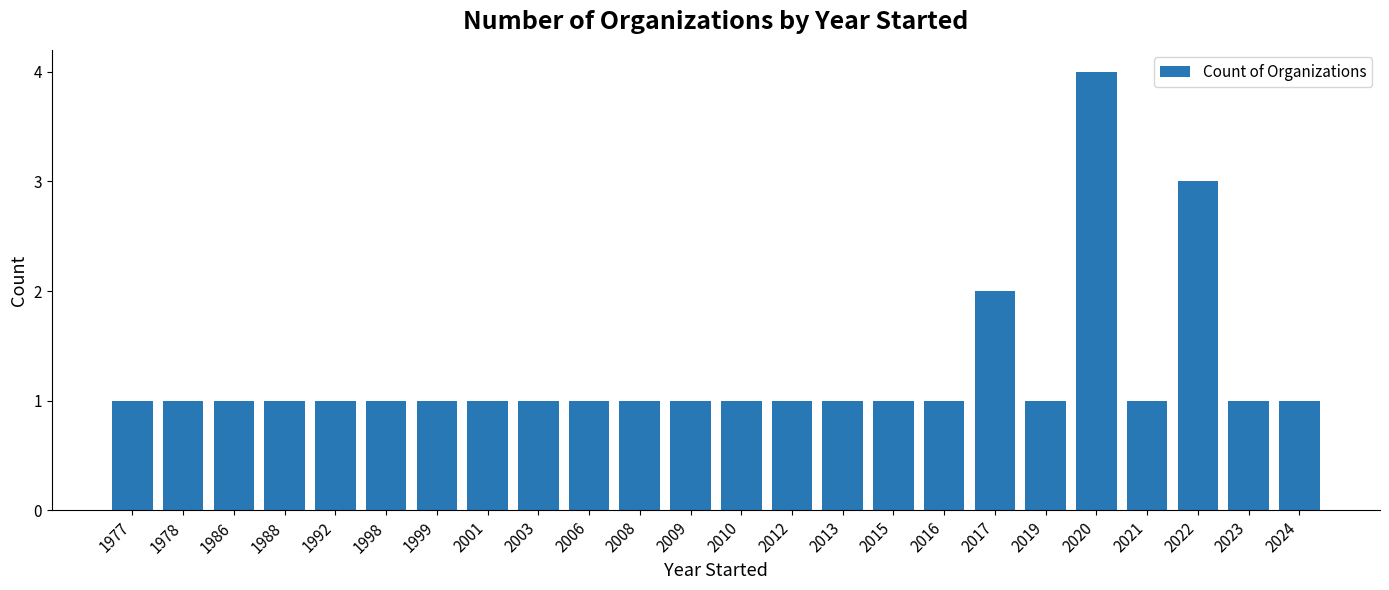

What is the sum of all values?

30